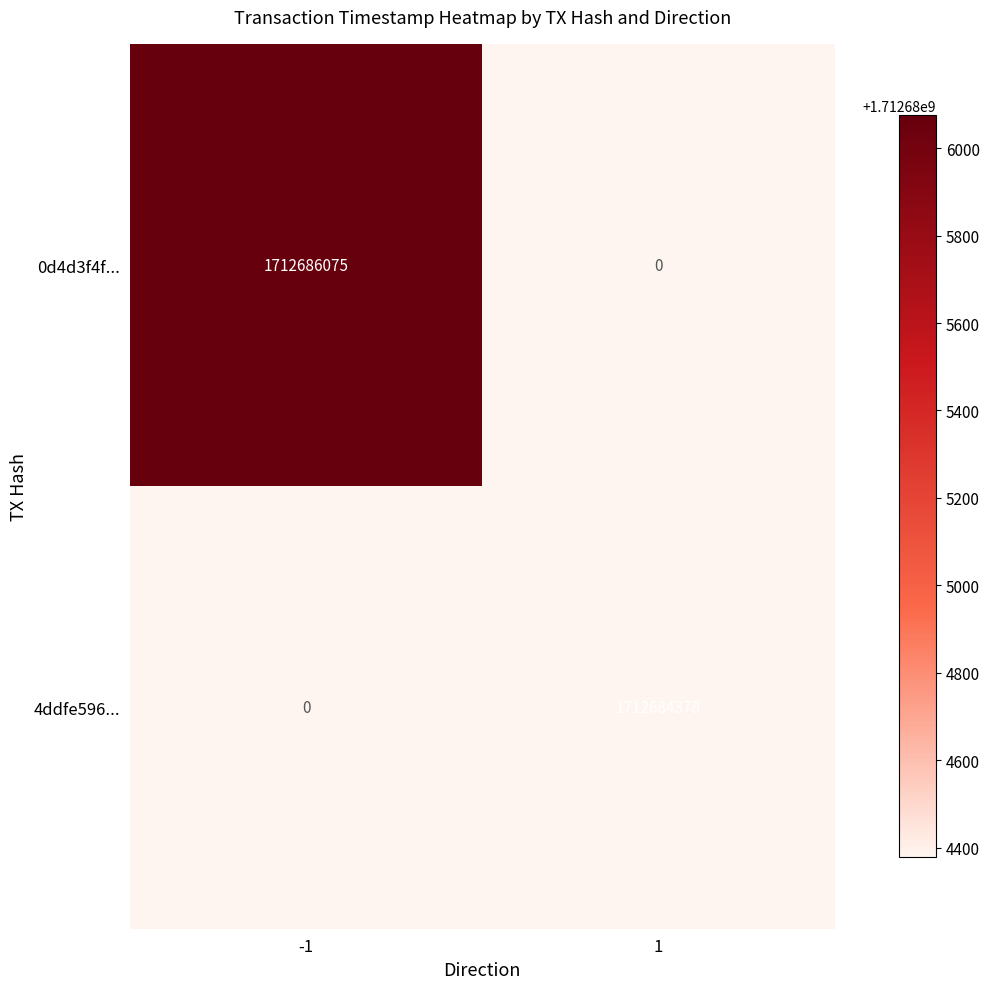

How many categories are shown in the chart?

2